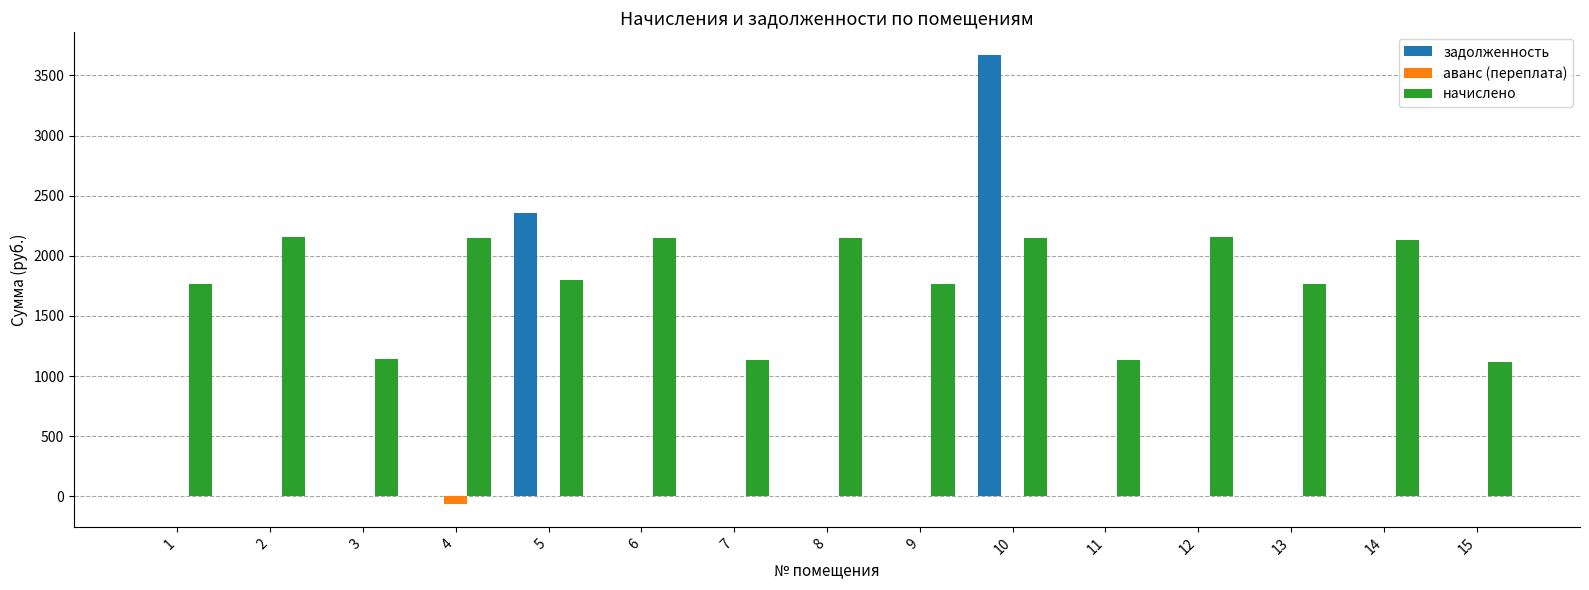

Count the number of data series in this chart.

3